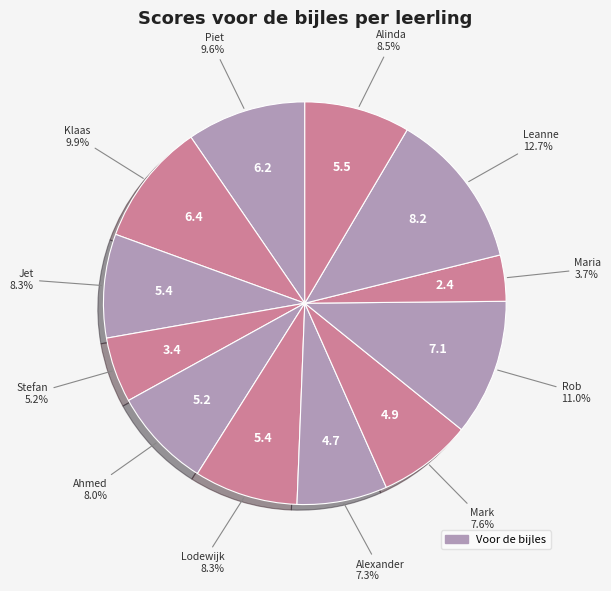

How many slices are in this pie chart?

12